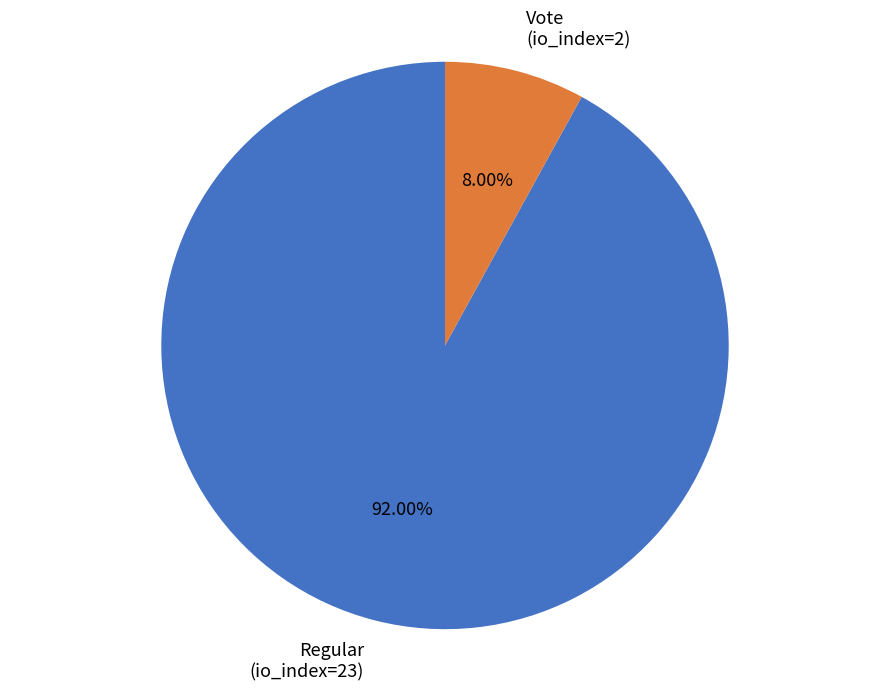

Which slice is the largest?

Regular (io_index=23)